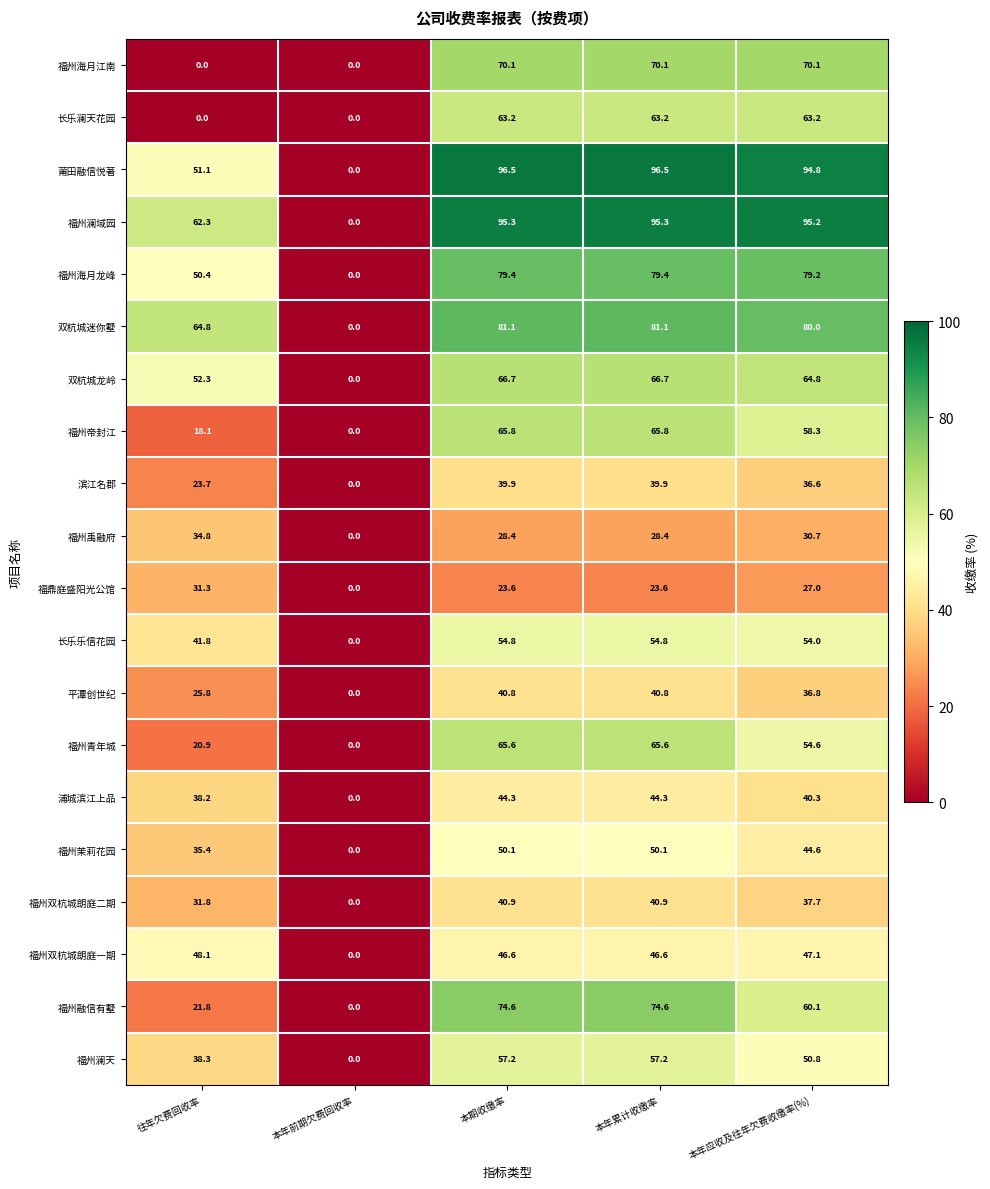

What is the difference between the 平潭创世纪 values at 往年欠费回收率 and 本期收缴率?

15.0